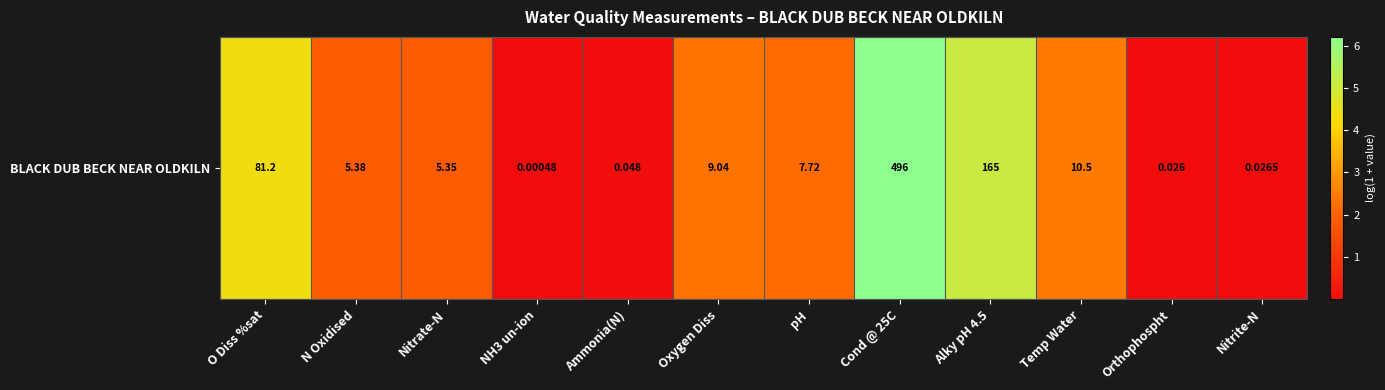

What is the average value?

2.2